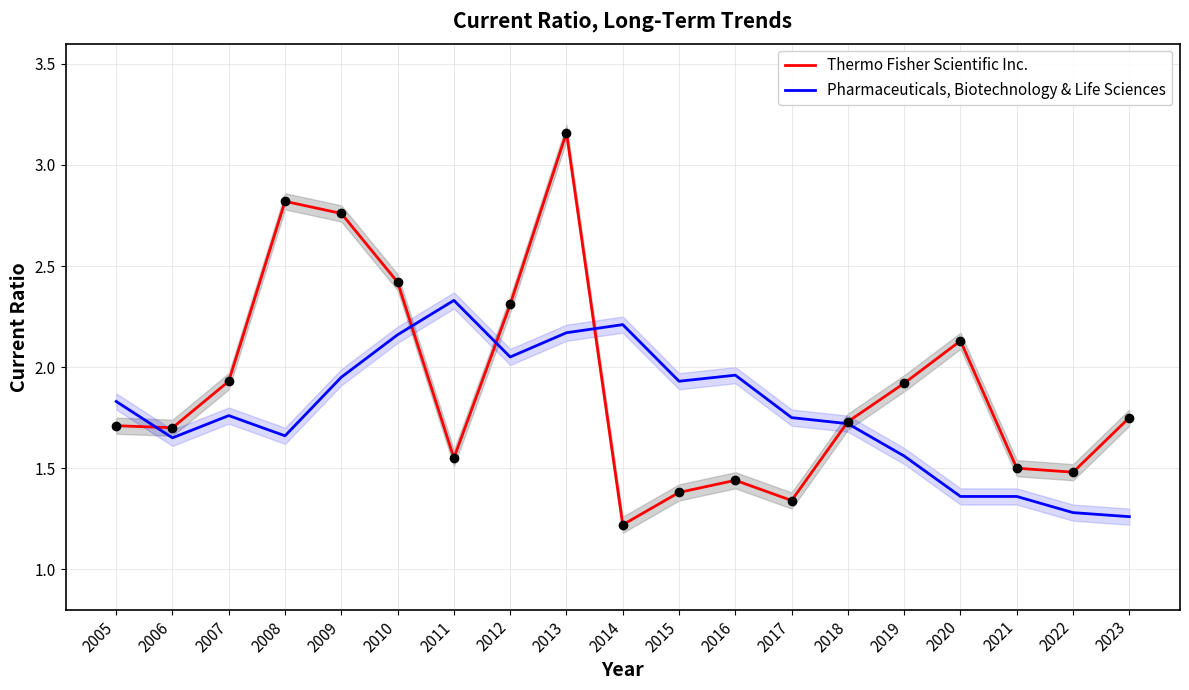

Rank the categories by Thermo Fisher Scientific Inc. value from highest to lowest.

2013, 2008, 2009, 2010, 2012, 2020, 2007, 2019, 2023, 2018, 2005, 2006, 2011, 2021, 2022, 2016, 2015, 2017, 2014